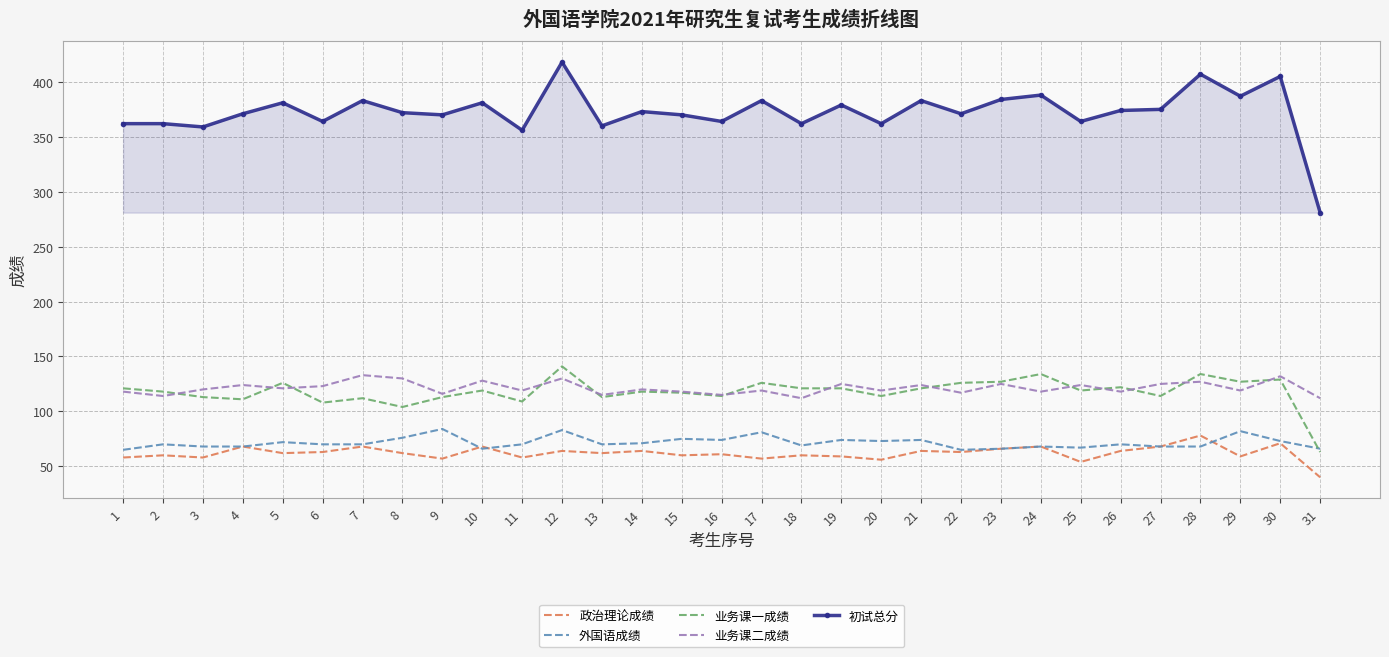

What is the greatest value displayed?

418